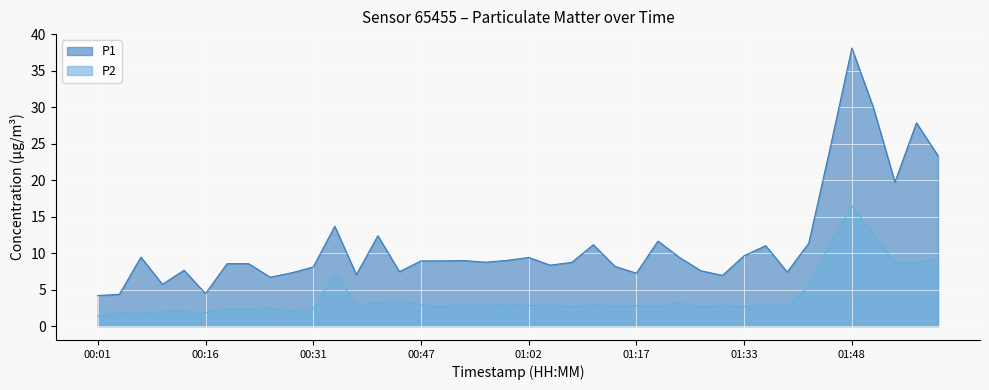

What is the label of the 3rd point from the left?

00:07